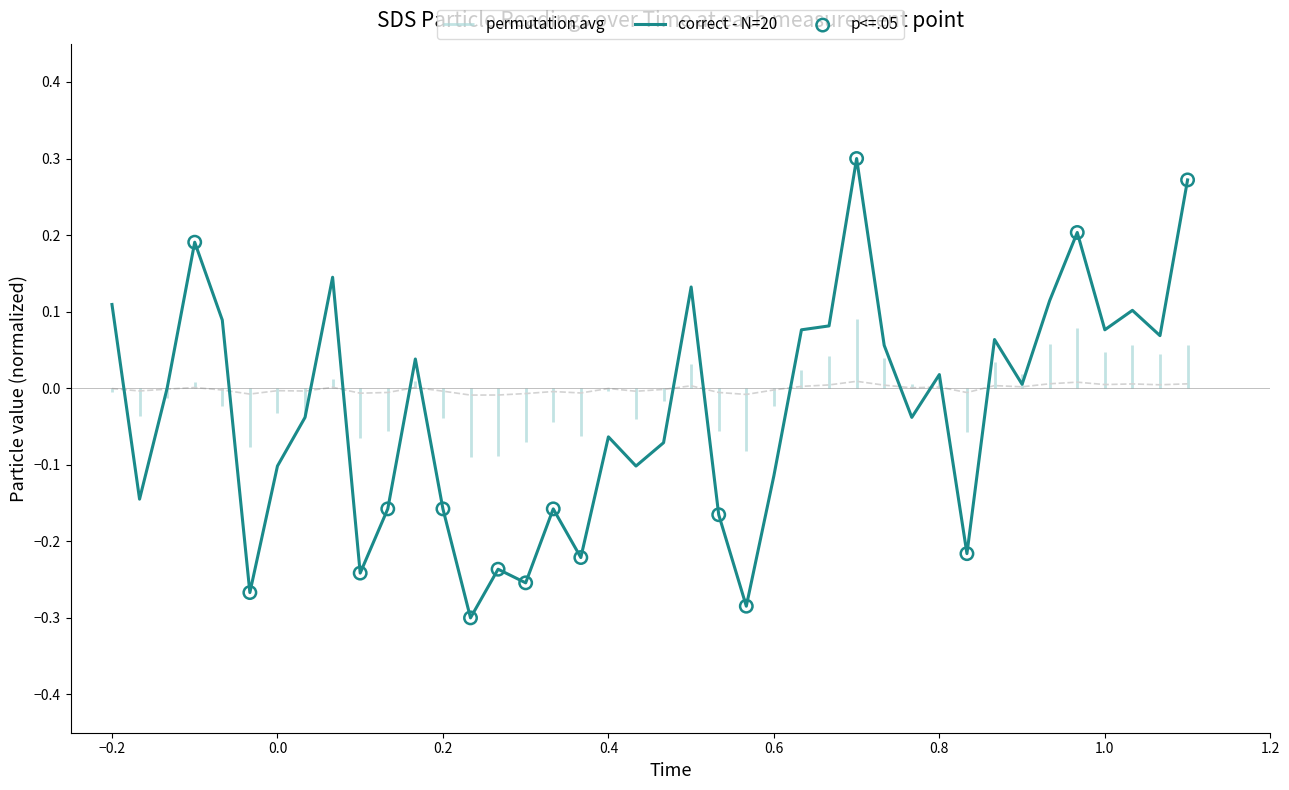

The value of correct - N=20 at 0.4 is -0.0. True or false?

False